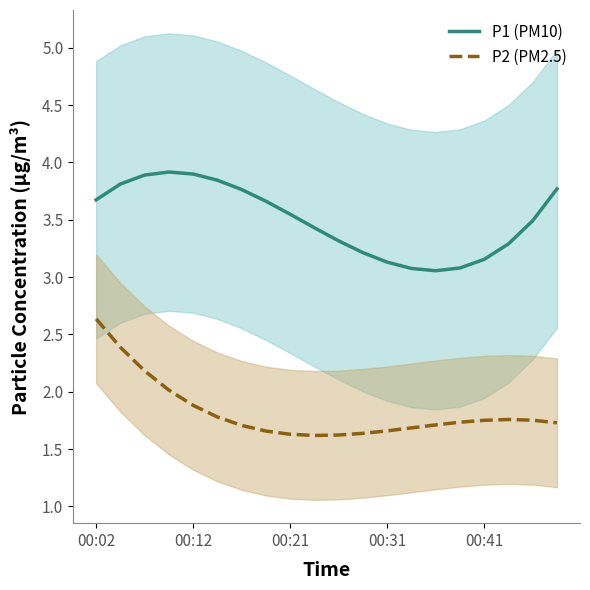

Is the value of P1 (PM10) at 13 greater than the value of P2 (PM2.5) at 00:02?

Yes